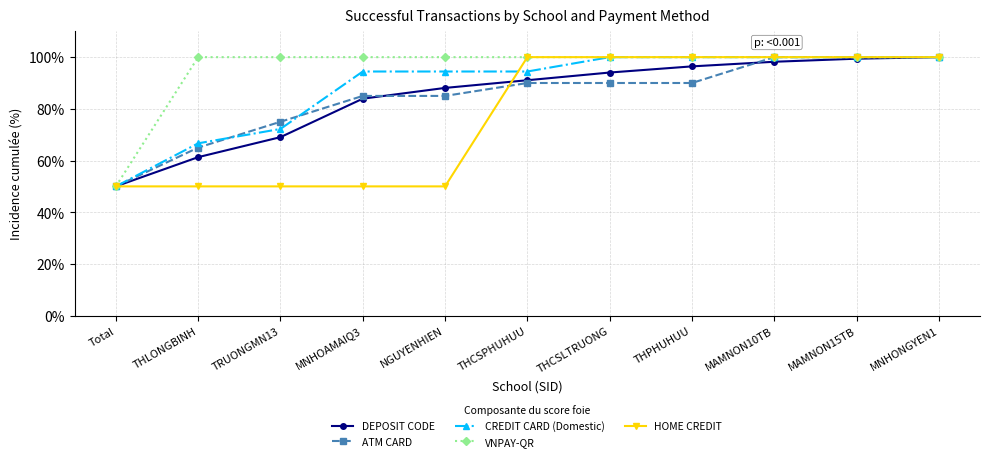

Which series has the largest total across all categories?

VNPAY-QR